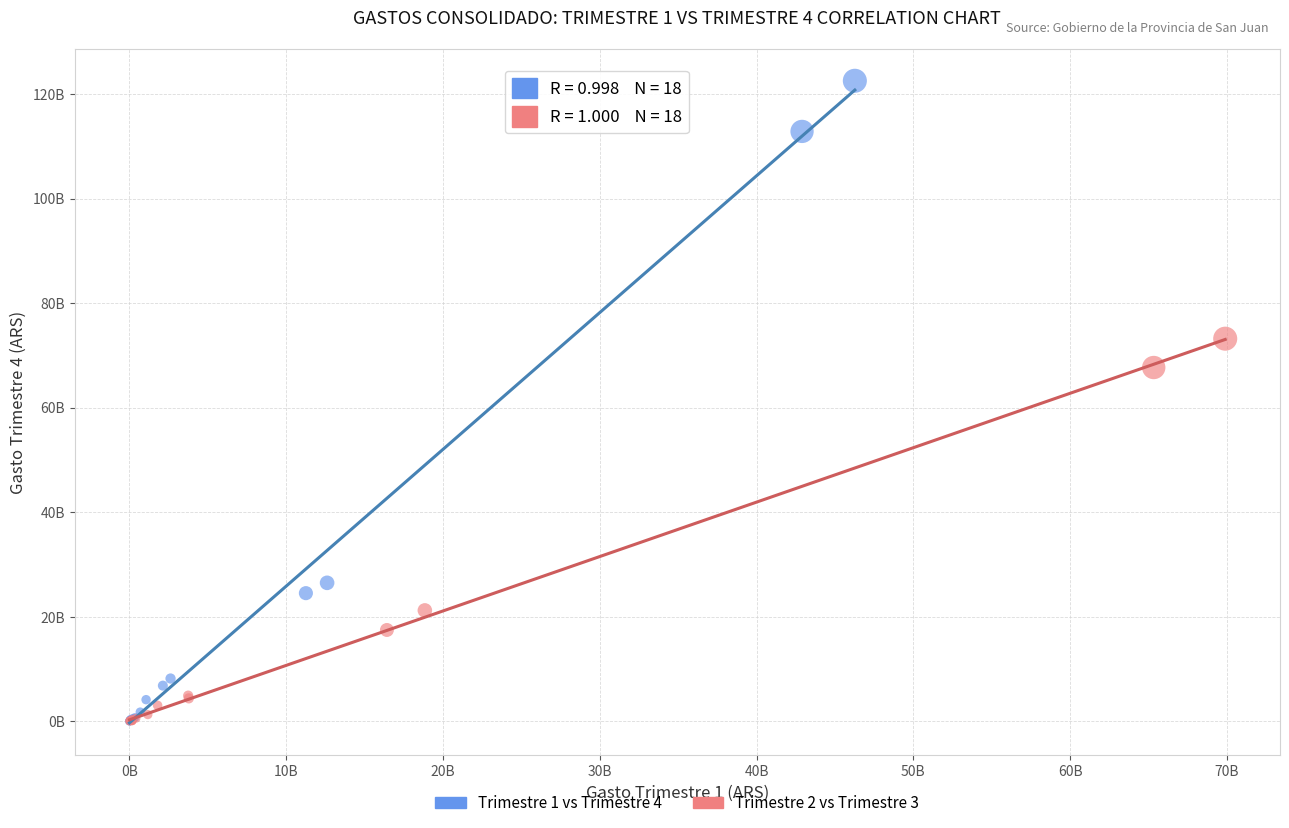

What are all the series names shown in the legend?

Trimestre 1 vs Trimestre 4, Trimestre 2 vs Trimestre 3